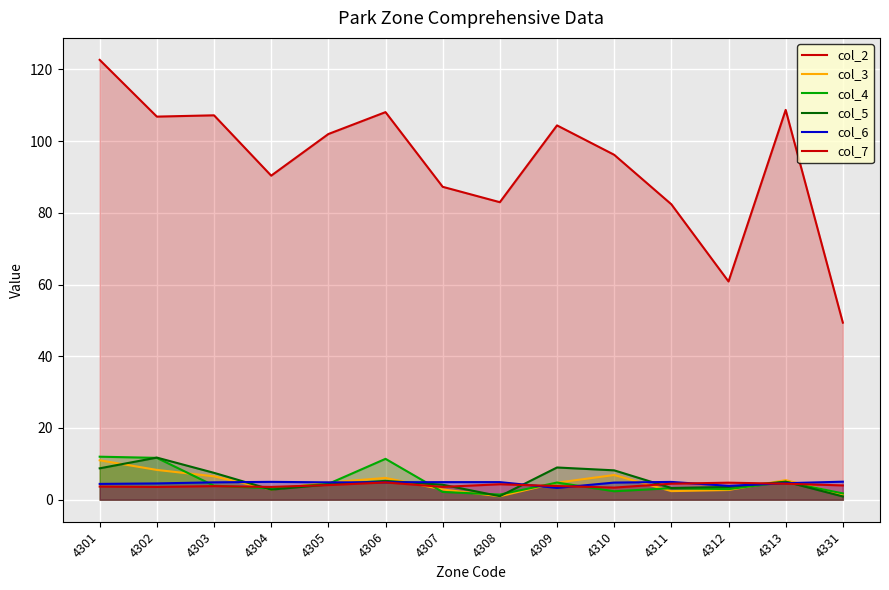

Which series changed the most between 4306 and 4308?

col_2